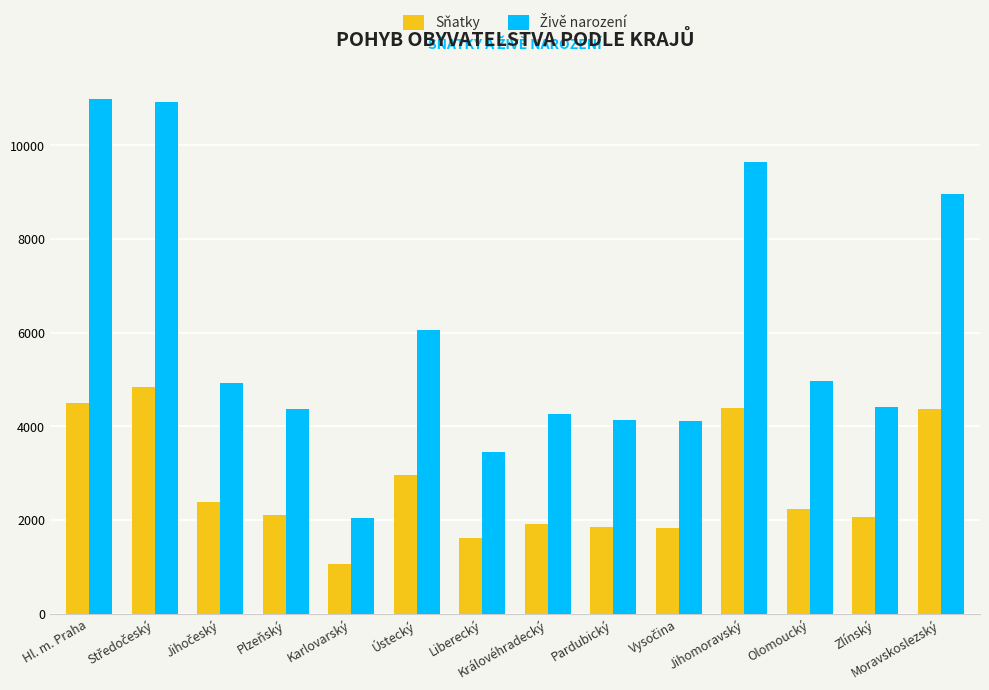

What is the maximum value shown in the chart?

10993